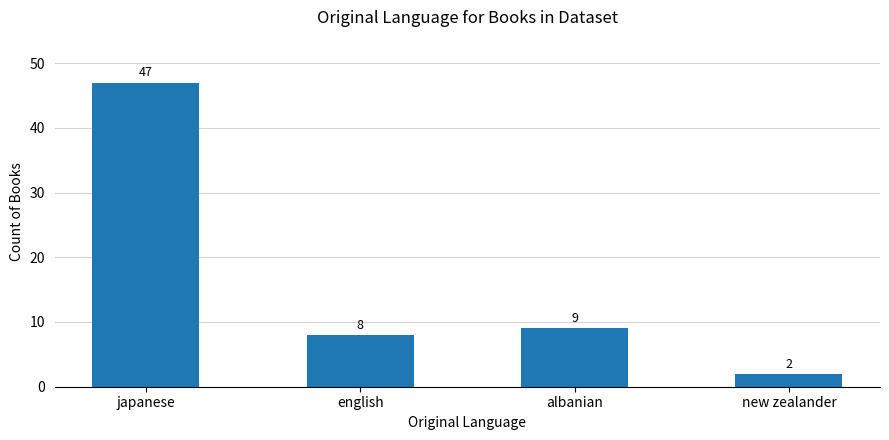

Approximately how many times larger is the value at japanese compared to albanian?

5.2